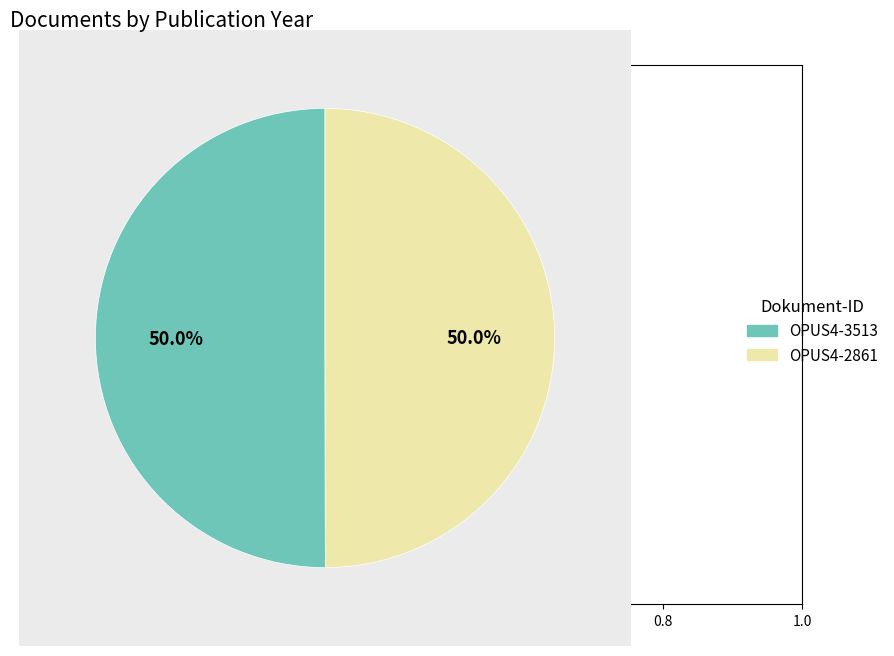

True or false: OPUS4-3513 accounts for 50% of the total.

True